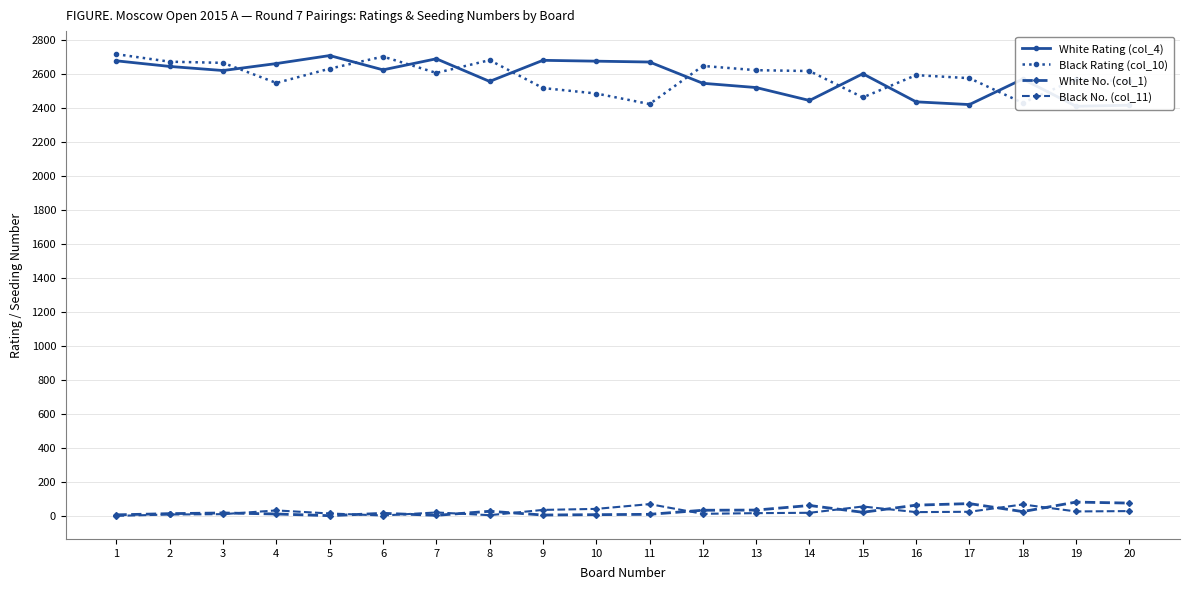

Between 12 and 10, which is larger?

10